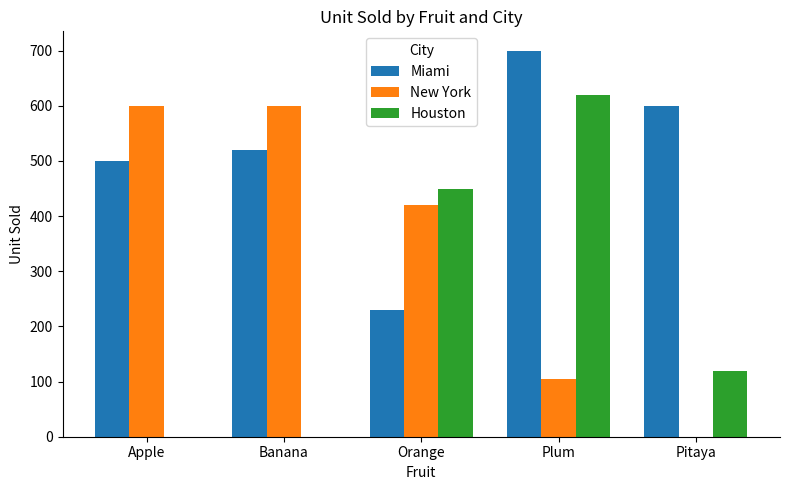

Which series has the largest total across all categories?

Miami